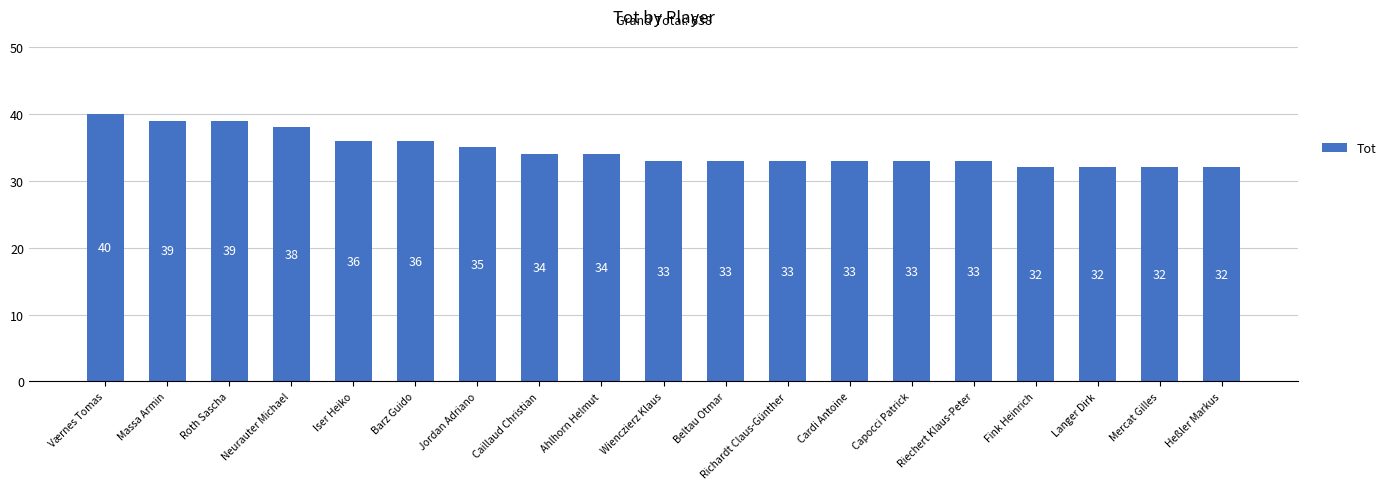

What is the sum of the values at Langer Dirk and Massa Armin?

71